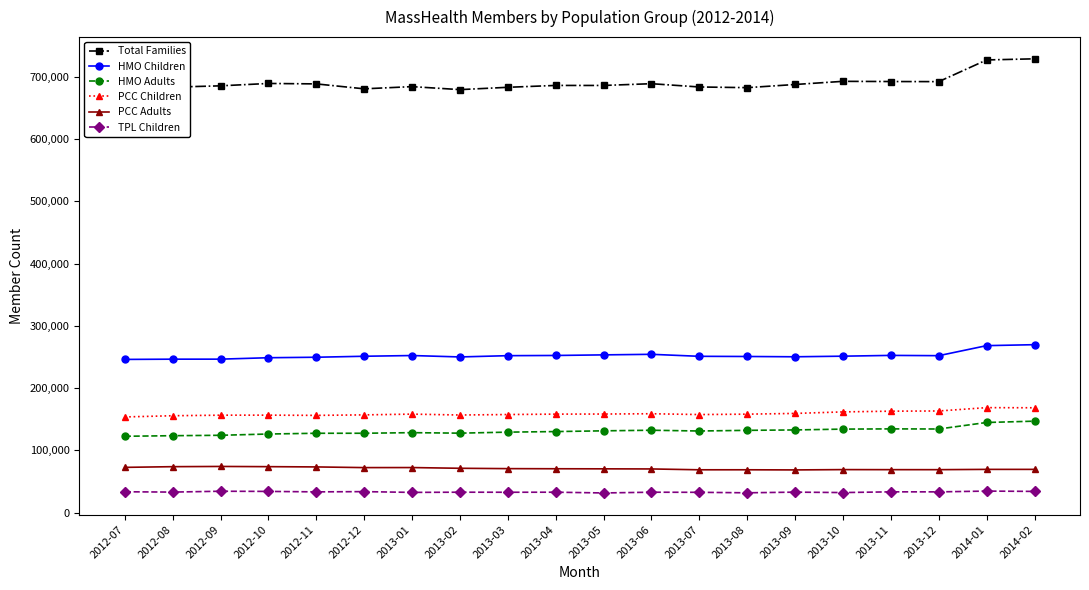

The TPL Children series shows 48619 at 2013-01. True or false?

False